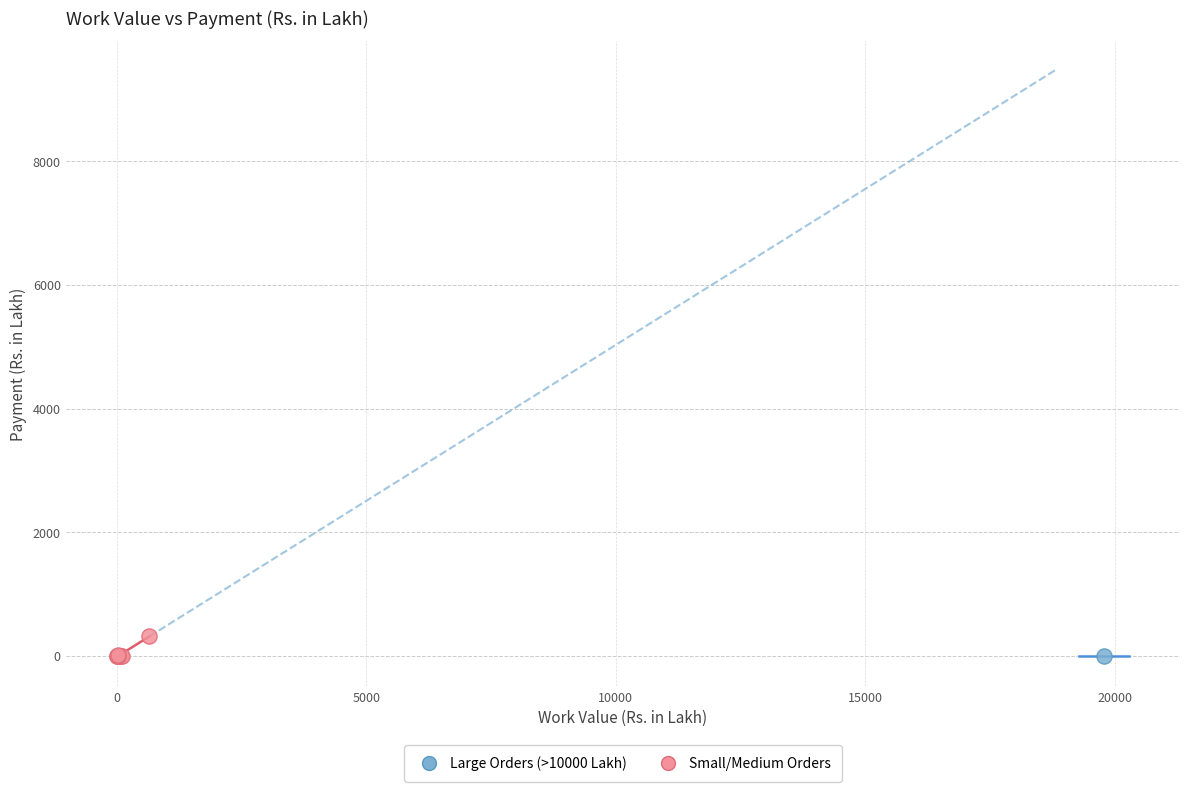

What are all the series names shown in the legend?

Large Orders (>10000 Lakh), Small/Medium Orders